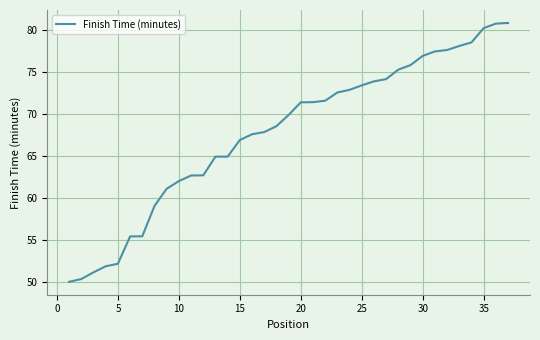

What is the minimum value shown in the chart?

50.0